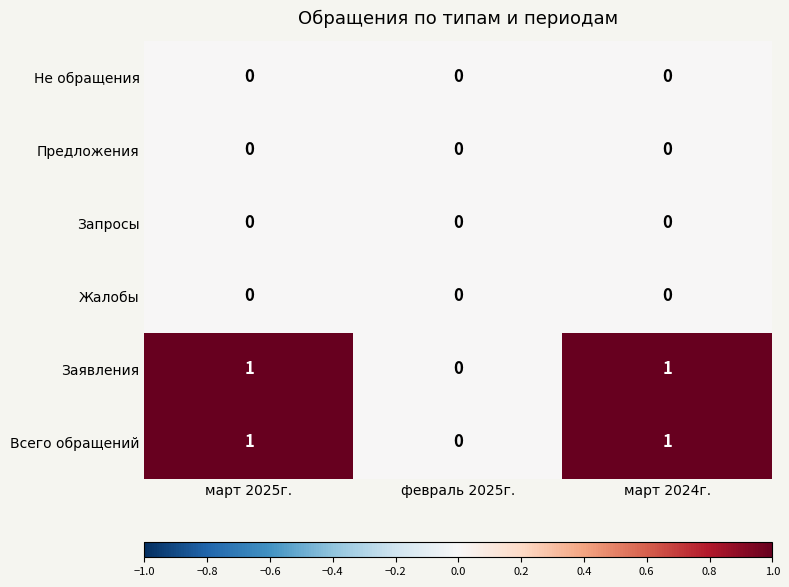

The value of Заявления at март 2024г. is 1. True or false?

True